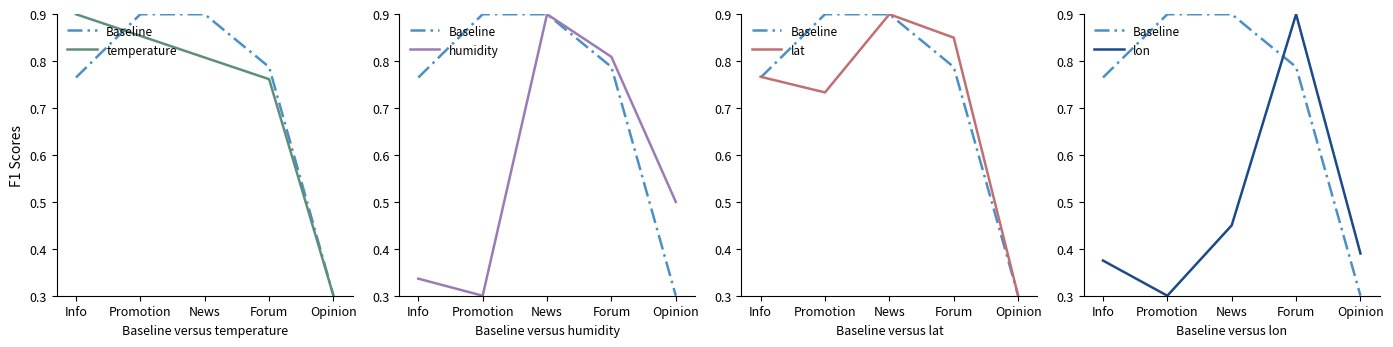

What is the sum of the Baseline values at Info and Promotion?

1.7